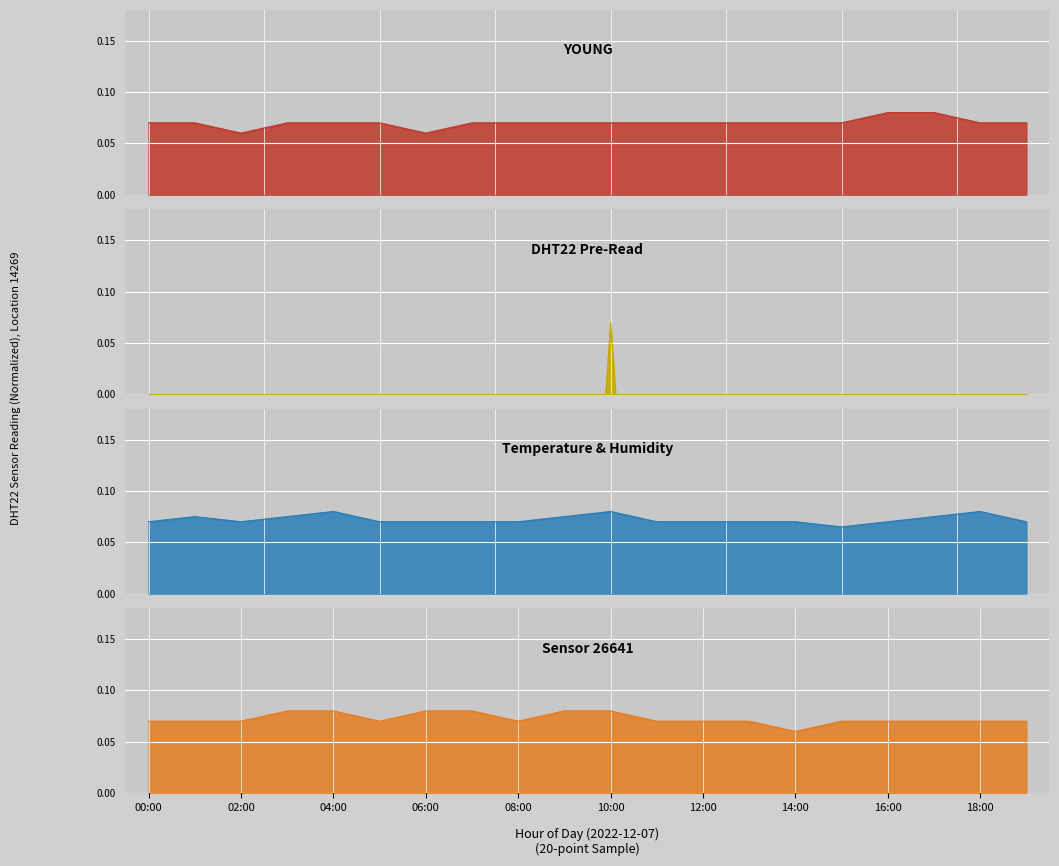

Where is the data nearest to the value 0?

15:00